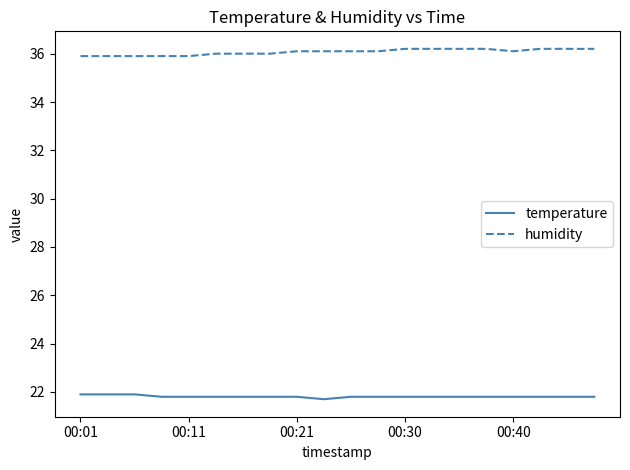

Reading left to right, extract all data points from this chart.

temperature: 21.9	21.9	21.9	21.8	21.8	21.8	21.8	21.8	21.8	21.7	21.8	21.8	21.8	21.8	21.8	21.8	21.8	21.8	21.8	21.8
humidity: 35.9	35.9	35.9	35.9	35.9	36.0	36.0	36.0	36.1	36.1	36.1	36.1	36.2	36.2	36.2	36.2	36.1	36.2	36.2	36.2